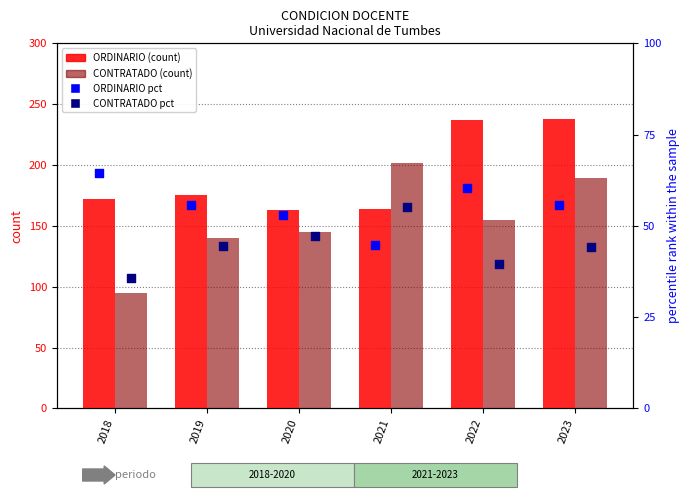

What is the total value across all series at 2021?

466.0